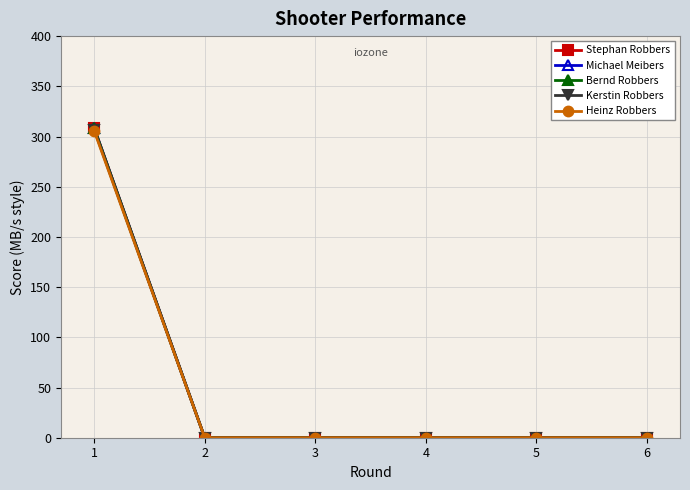

The Heinz Robbers series shows 305.7 at 1. True or false?

True